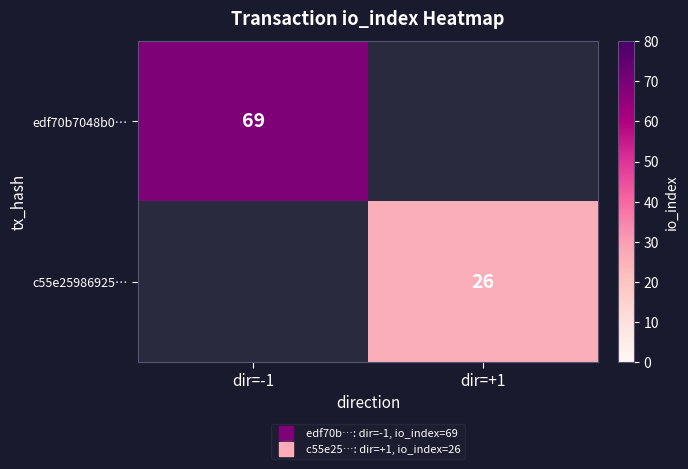

Is it true that edf70b7048b0… equals 121.3 at dir=-1?

False